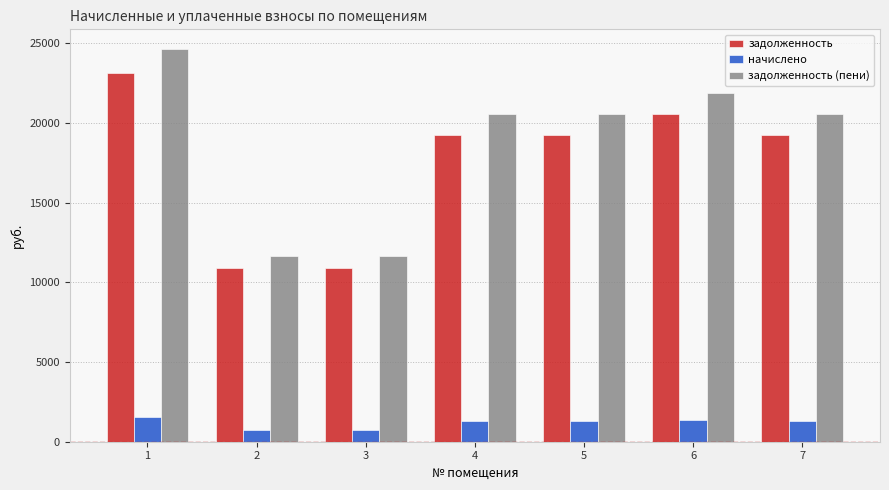

What is the value of the задолженность (пени) bar at the 4th from the left?

20535.8